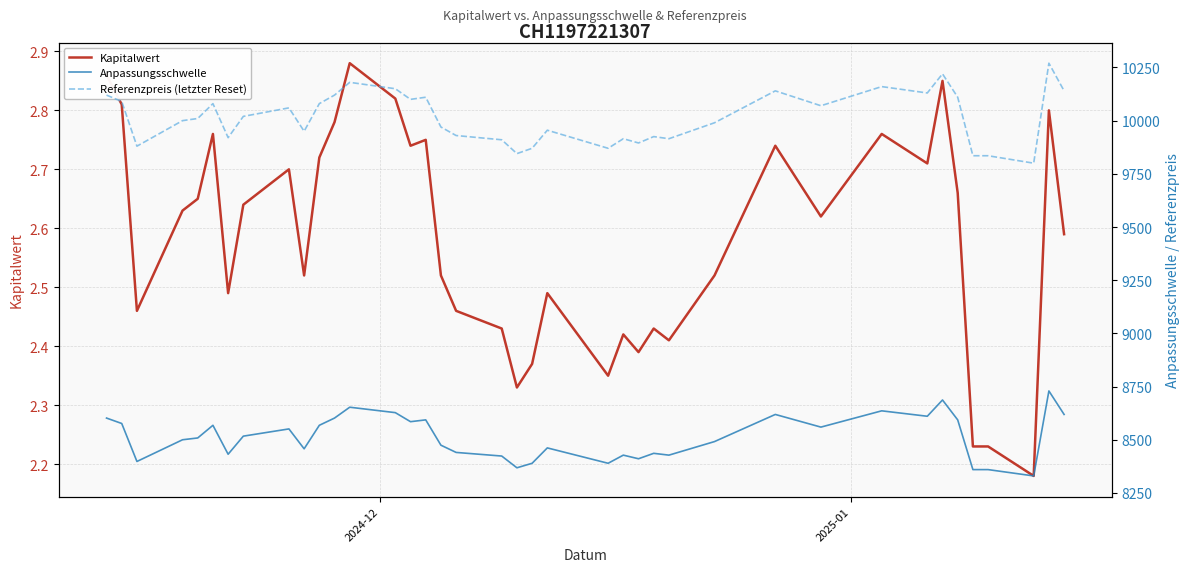

How many categories are shown in the chart?

39